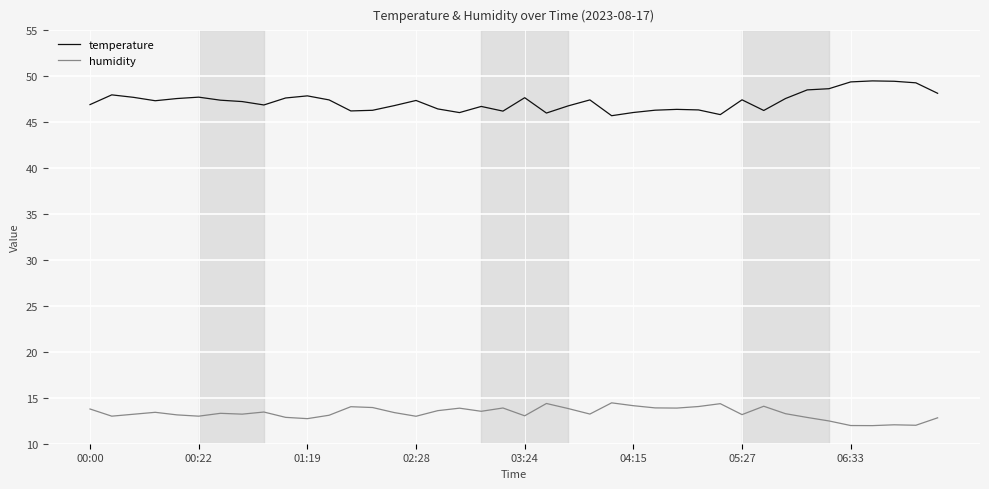

What are all the series names shown in the legend?

temperature, humidity